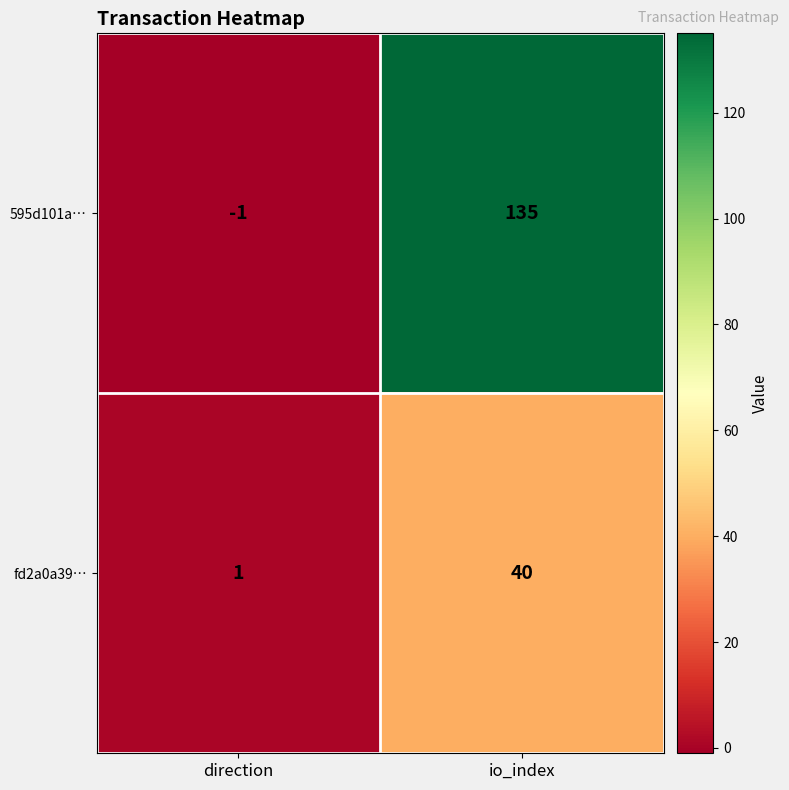

What is the sum of the fd2a0a39… values at io_index and direction?

41